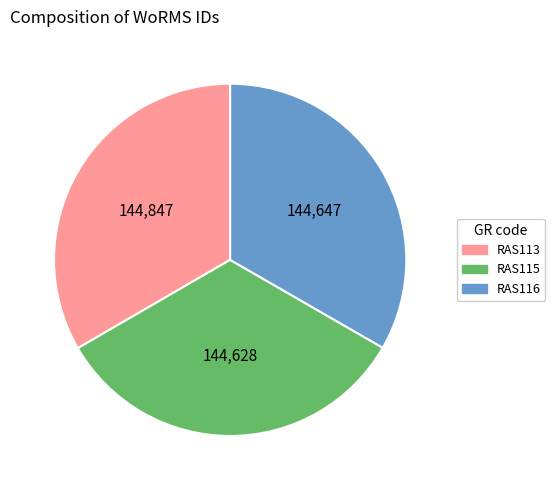

What is the ratio of the value at RAS116 to the value at RAS113?

1.0